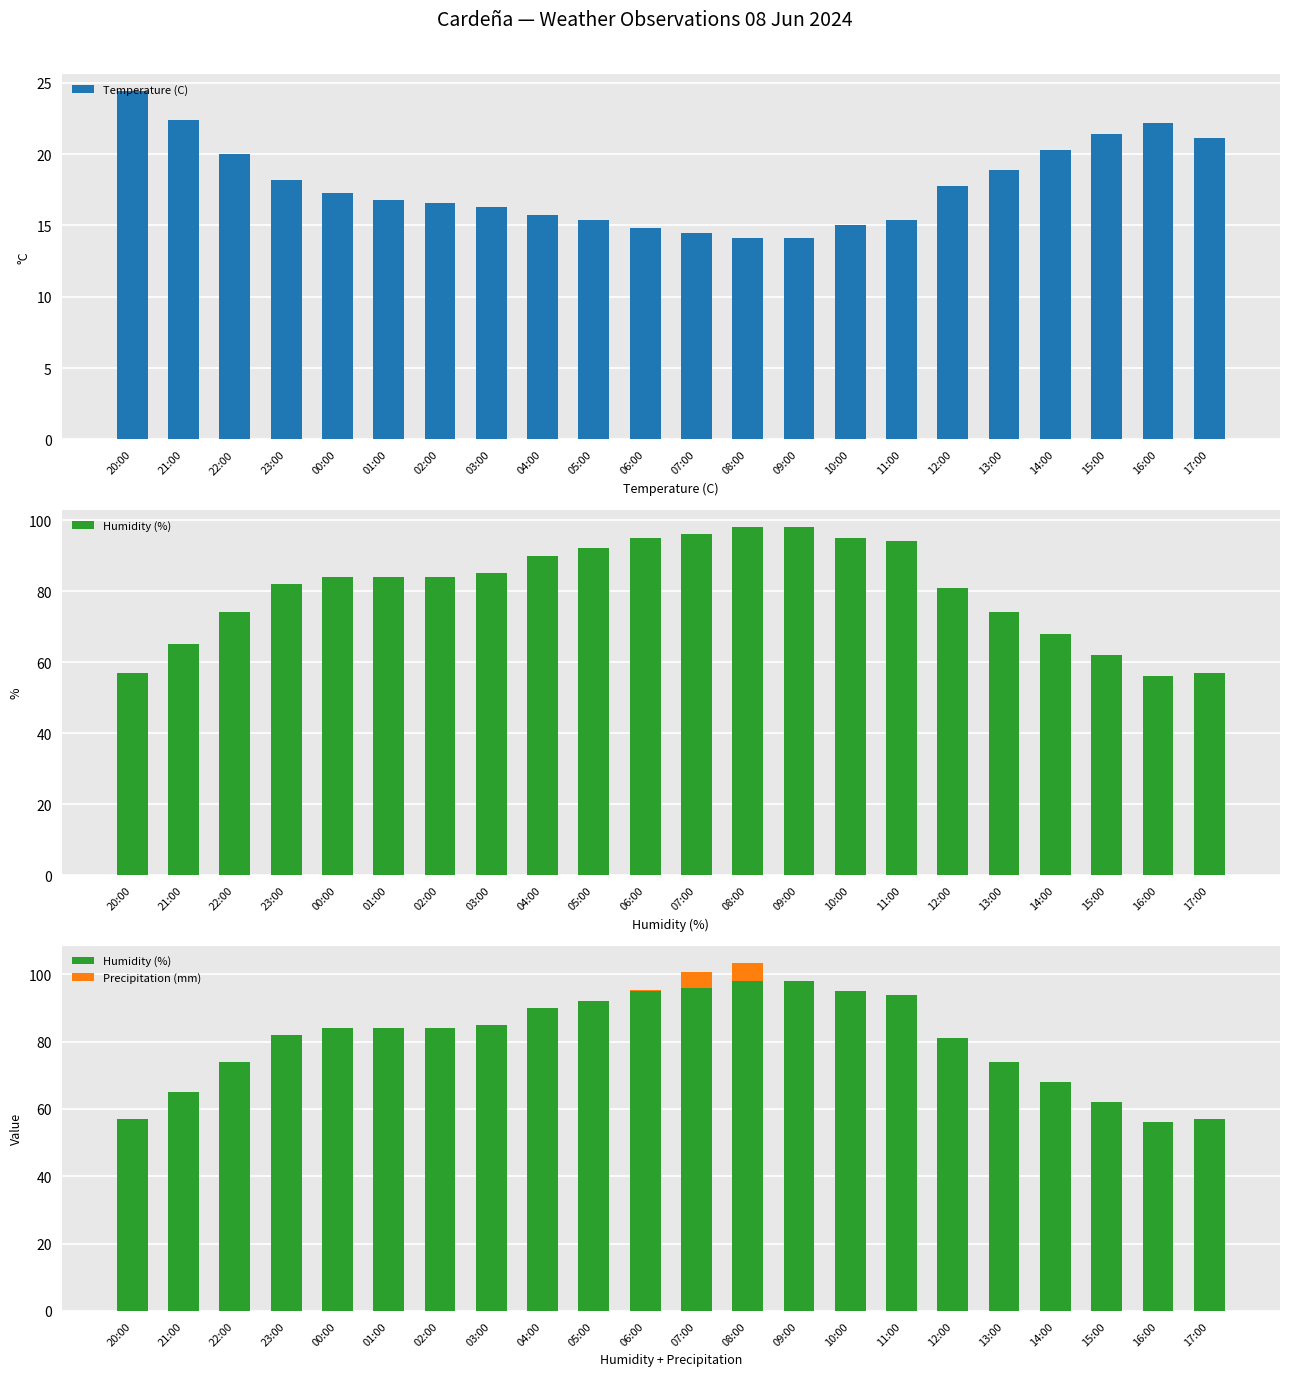

True or false: Humidity (%) has a value of 56.0 at 16:00.

True